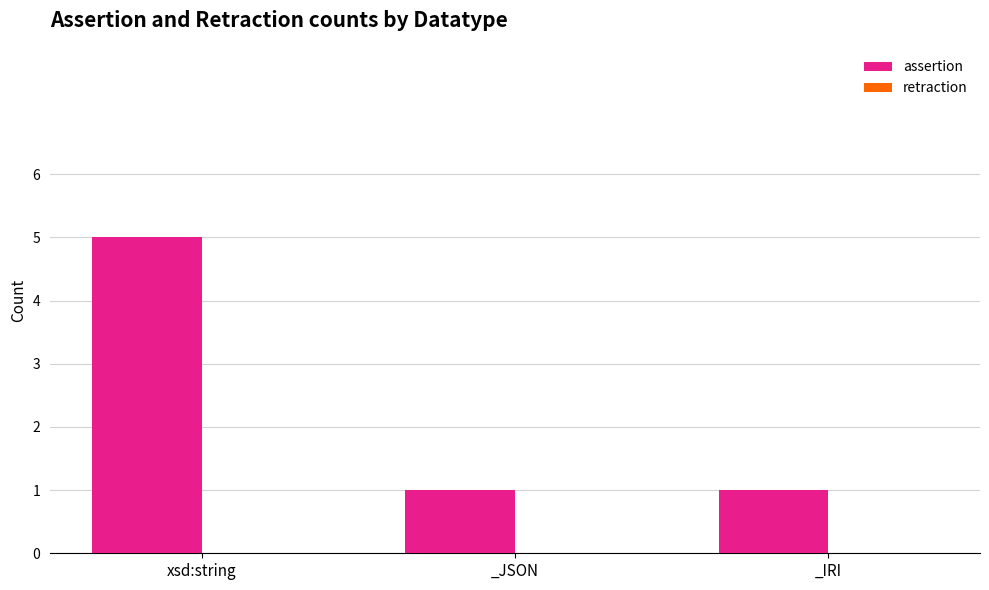

Which label corresponds to the largest value in the chart?

xsd:string